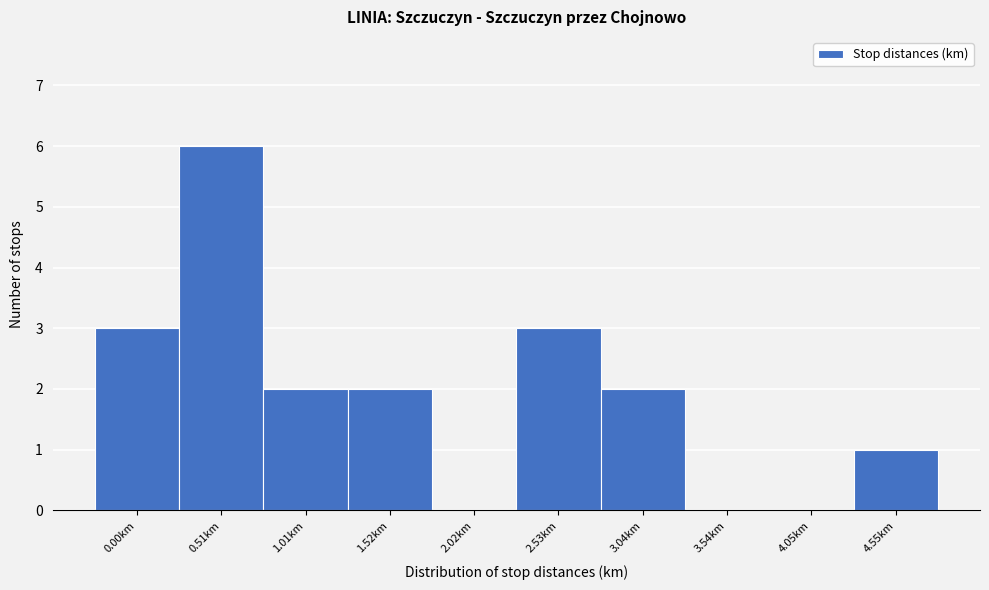

Reading left to right, transcribe all the data shown in this chart.

0.00km=3	0.51km=6	1.01km=2	1.52km=2	2.02km=0	2.53km=3	3.04km=2	3.54km=0	4.05km=0	4.55km=1